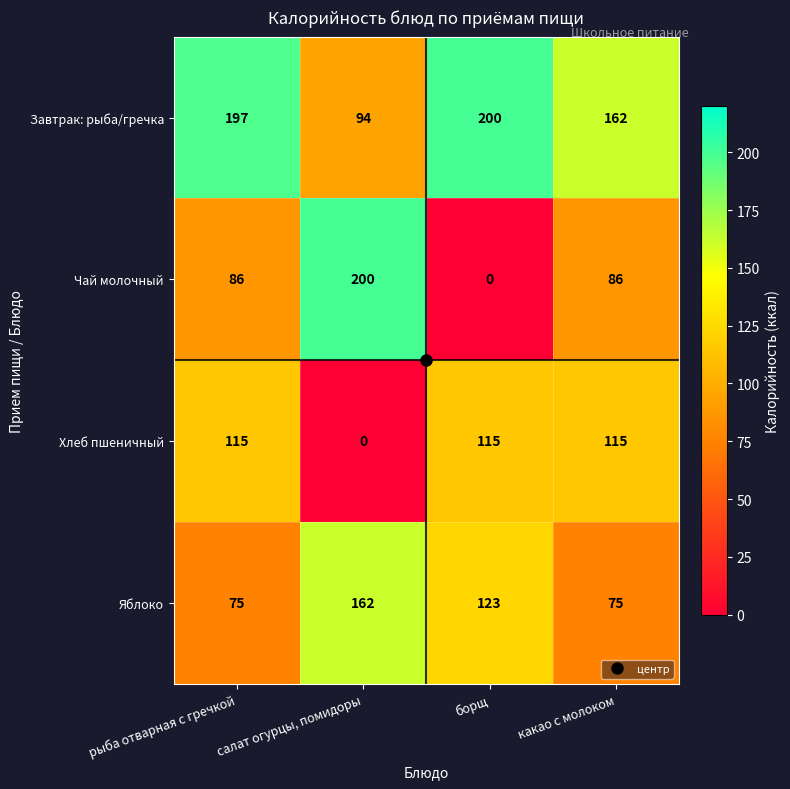

At which category is the sum across all series the highest?

рыба отварная с гречкой